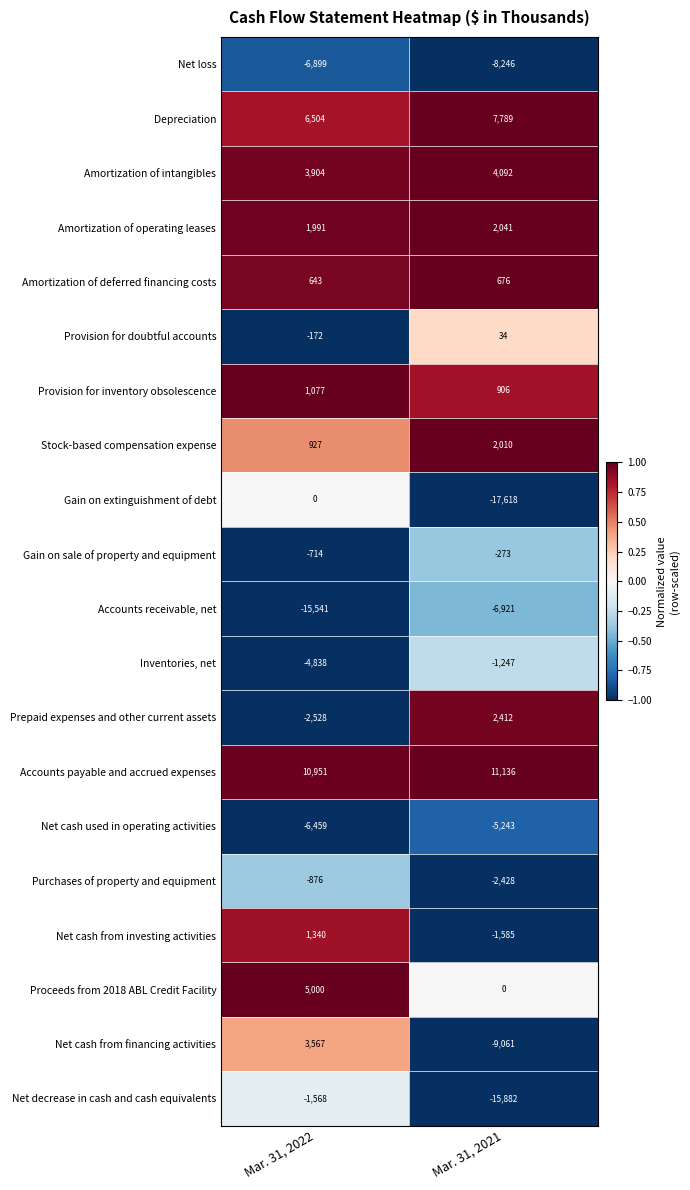

The value of Gain on extinguishment of debt at Mar. 31, 2021 is -17618. True or false?

True